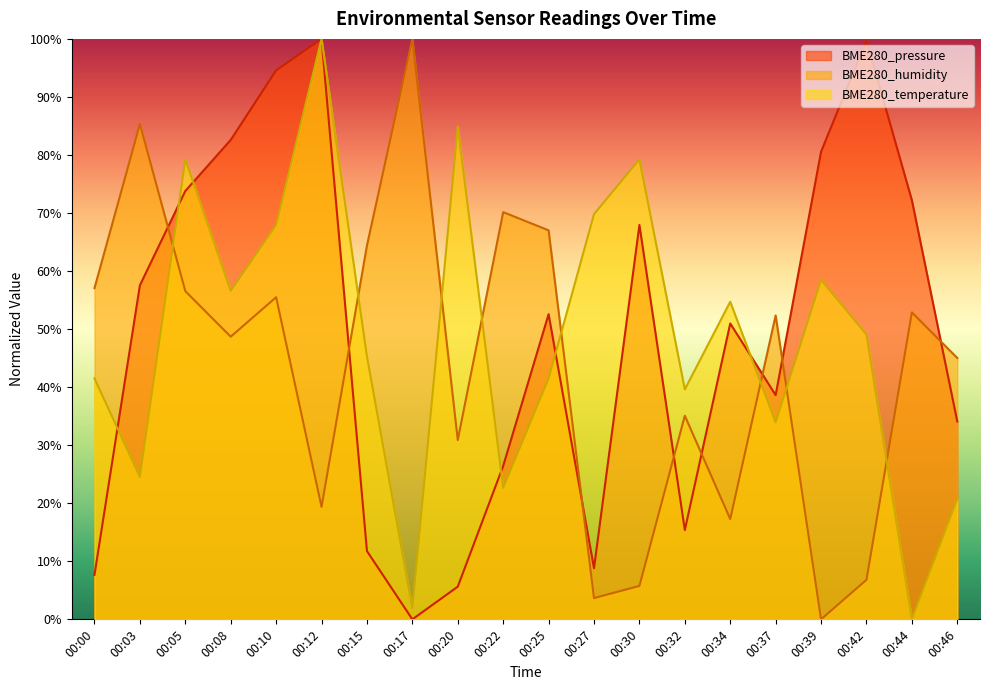

Reading left to right, extract all data points from this chart.

BME280_temperature: 41.5	24.5	79.2	56.6	67.9	100.0	45.3	1.9	84.9	22.6	41.5	69.8	79.2	39.6	54.7	34.0	58.5	49.1	0.0	20.8
BME280_humidity: 57.1	85.3	56.5	48.7	55.5	19.4	64.4	100.0	30.9	70.2	67.0	3.7	5.8	35.1	17.3	52.4	0.0	6.8	52.9	45.0
BME280_pressure: 7.7	57.5	73.8	82.6	94.6	100.0	11.8	0.0	5.6	26.4	52.6	8.8	67.9	15.4	51.0	38.6	80.6	99.7	72.2	34.1